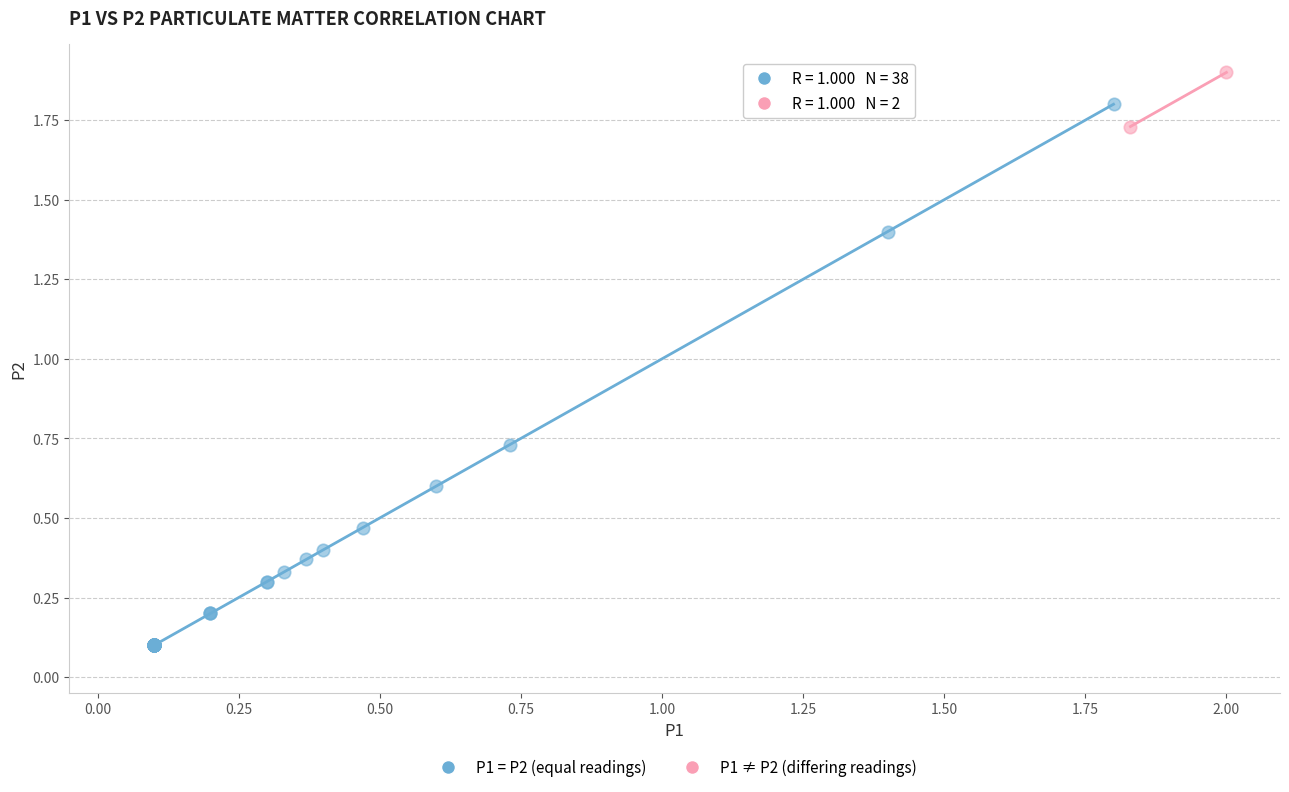

What are all the series names shown in the legend?

P1 = P2 (equal readings), P1 ≠ P2 (differing readings)